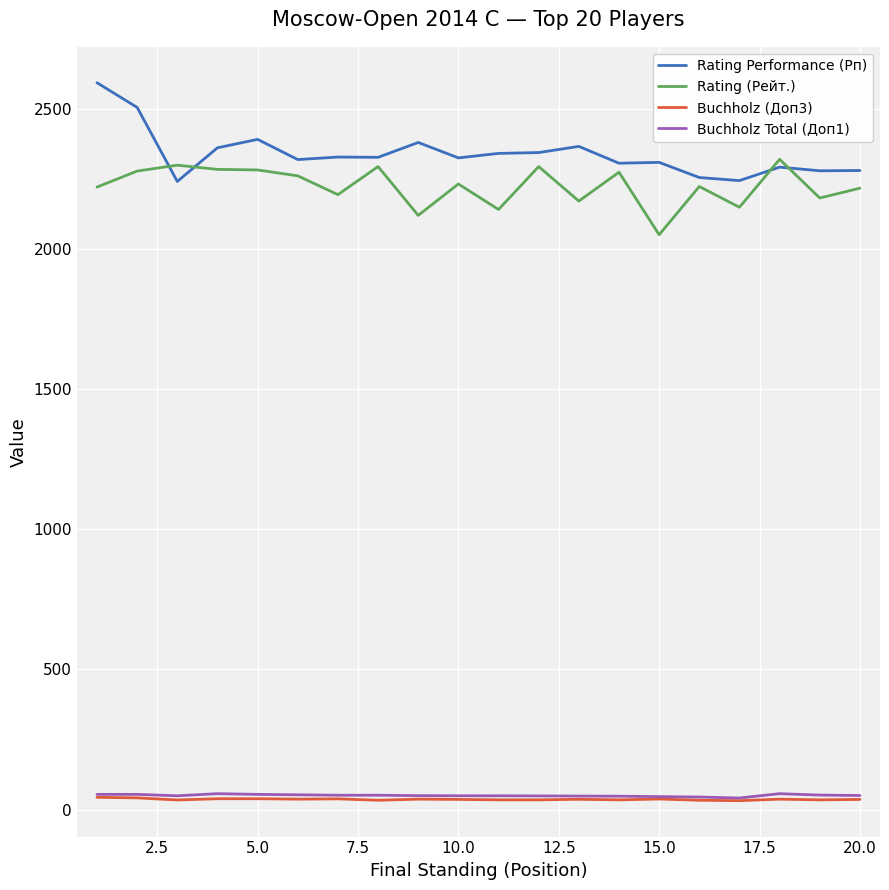

Which series has the largest total across all categories?

Rating Performance (Рп)